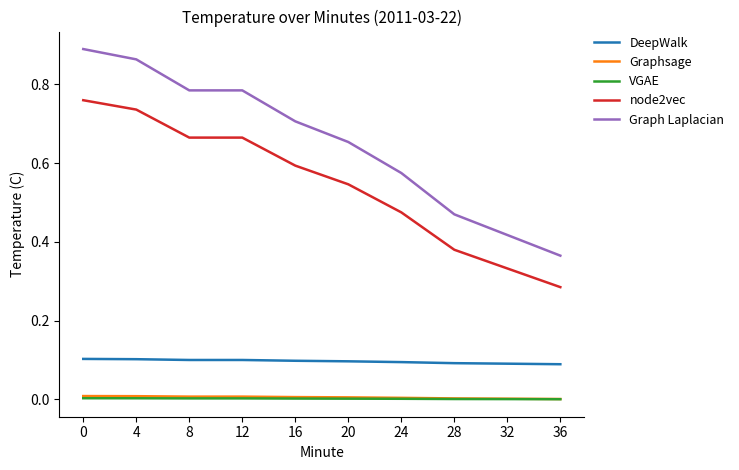

True or false: DeepWalk and Graphsage cross at least once.

False